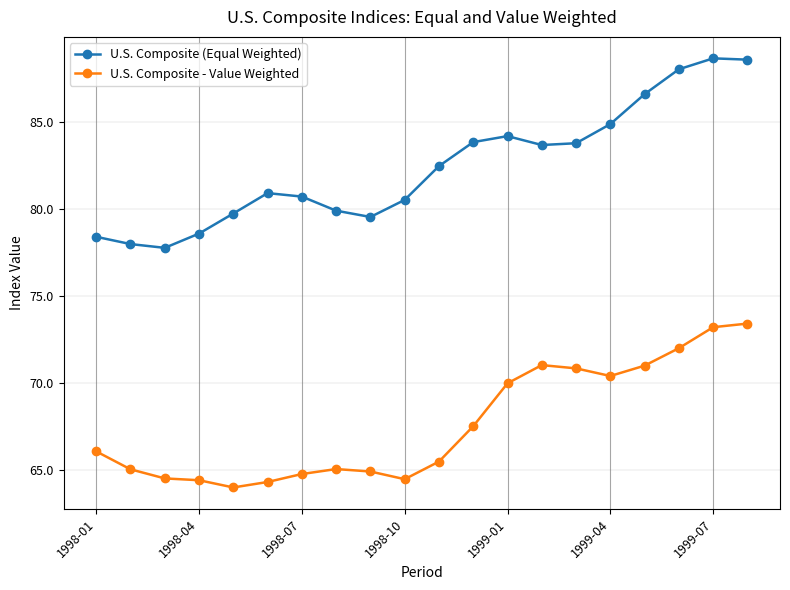

What is the average value of the U.S. Composite (Equal Weighted) series?

82.4